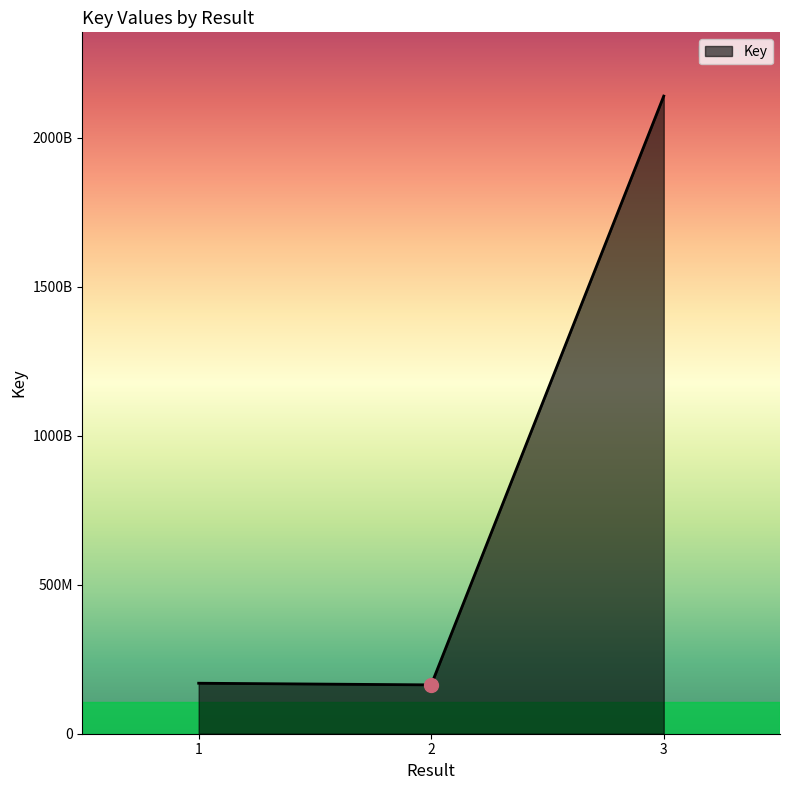

Does the chart display data point markers on the line(s)?

No